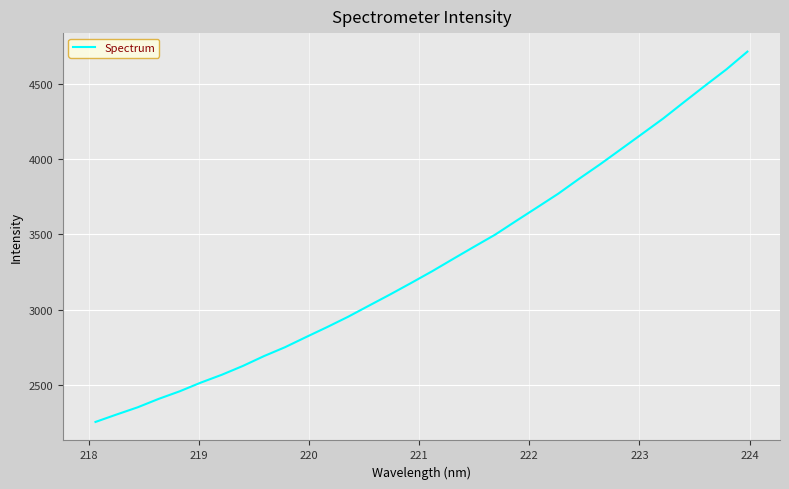

What is the difference between the maximum and minimum values?

2459.0